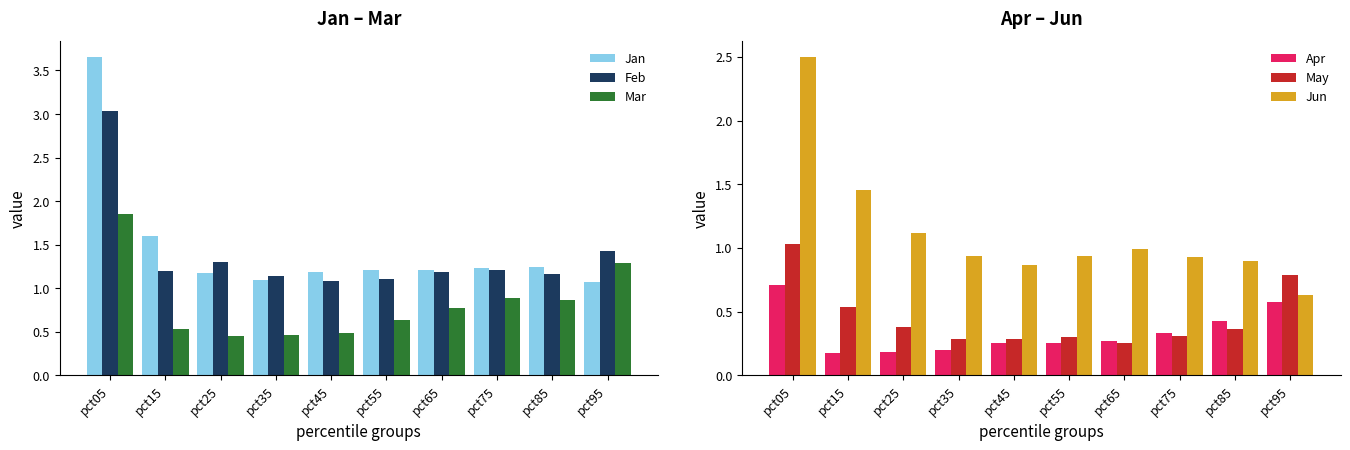

Is the value of May at pct25 greater than the value of Apr at pct65?

Yes